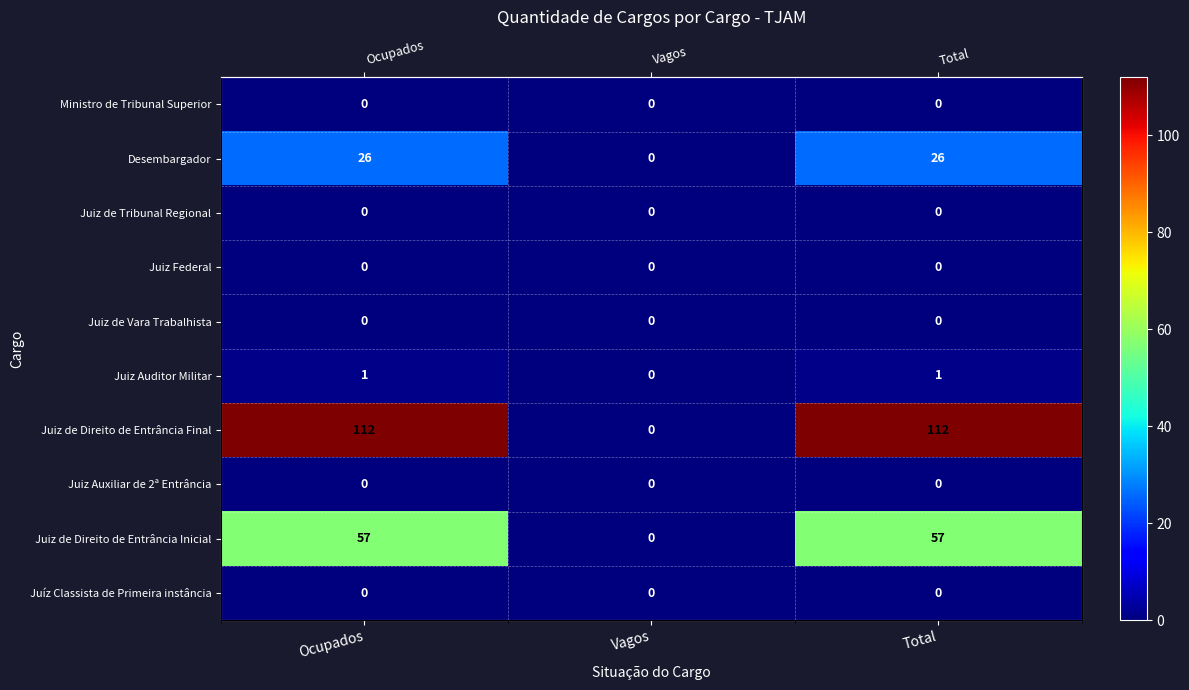

Rank the categories by Juiz de Vara Trabalhista value from highest to lowest.

Ocupados, Vagos, Total